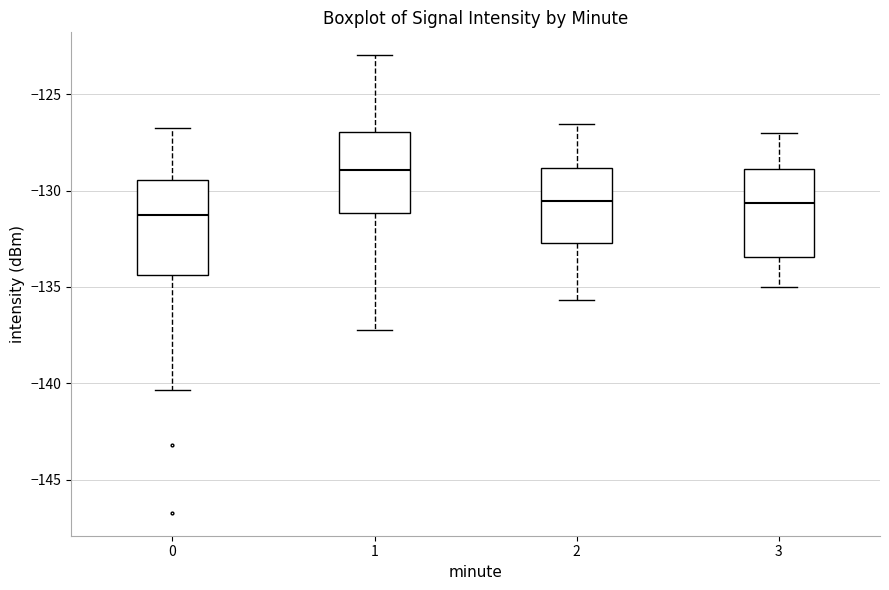

Where is the upper edge of the box at x = 3 on the y-axis? The values are not printed on the chart, so give them approximately, as read against the axis.

-129.0